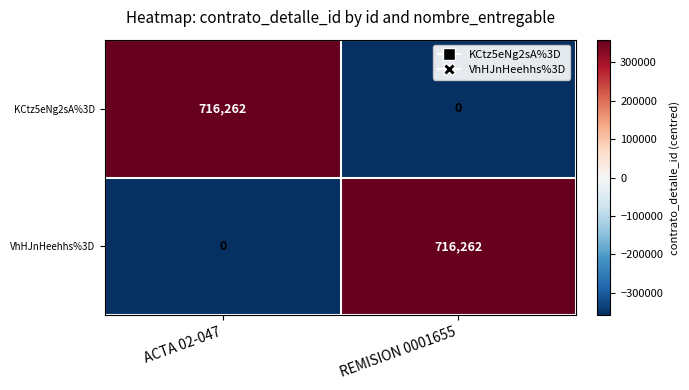

Which category has the highest value in the KCtz5eNg2sA%3D series?

ACTA 02-047